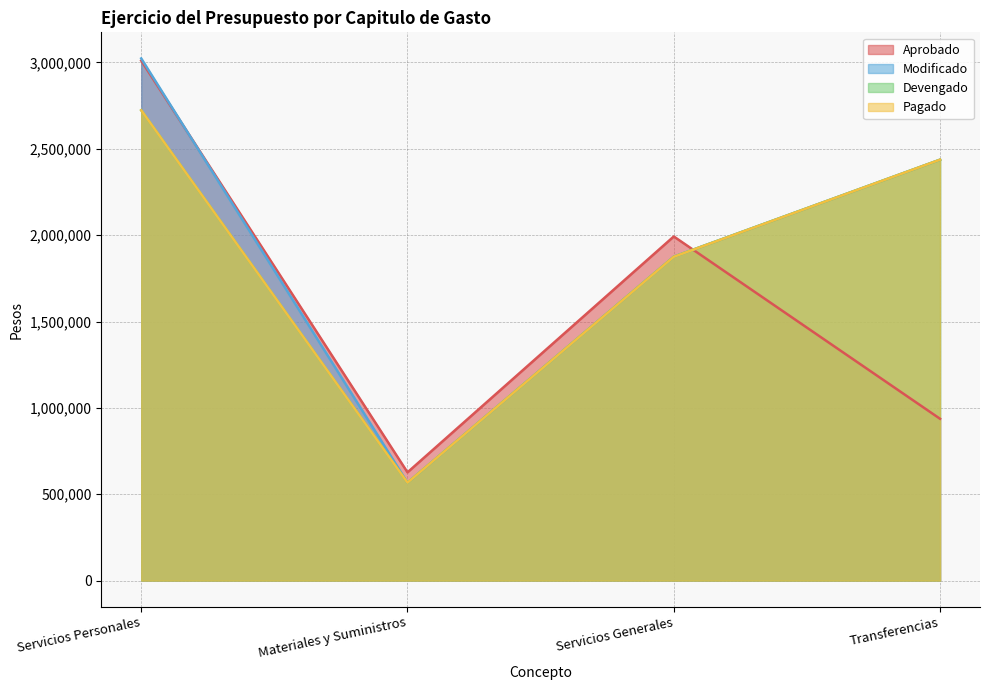

What is the sum of all Pagado values?

7601367